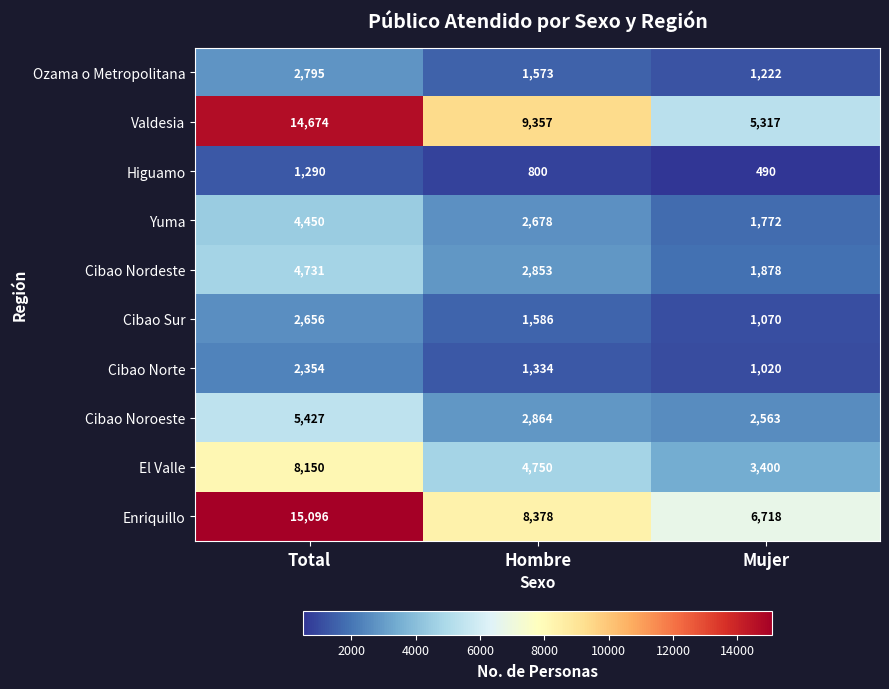

Reading left to right, what are all the values shown in this chart?

Ozama o Metropolitana: Total=2795	Hombre=1573	Mujer=1222
Valdesia: Total=14674	Hombre=9357	Mujer=5317
Higuamo: Total=1290	Hombre=800	Mujer=490
Yuma: Total=4450	Hombre=2678	Mujer=1772
Cibao Nordeste: Total=4731	Hombre=2853	Mujer=1878
Cibao Sur: Total=2656	Hombre=1586	Mujer=1070
Cibao Norte: Total=2354	Hombre=1334	Mujer=1020
Cibao Noroeste: Total=5427	Hombre=2864	Mujer=2563
El Valle: Total=8150	Hombre=4750	Mujer=3400
Enriquillo: Total=15096	Hombre=8378	Mujer=6718